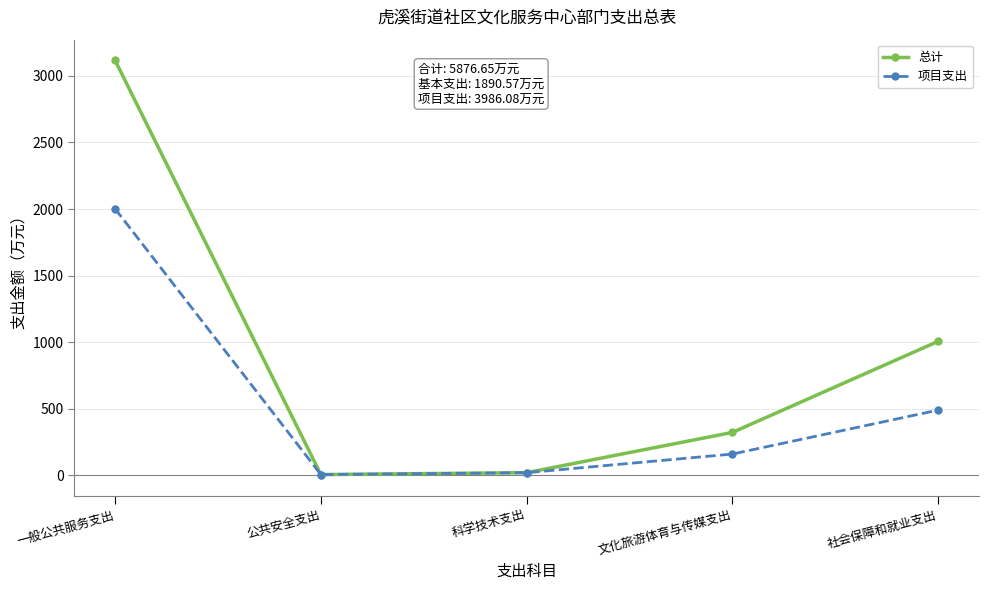

What is the total value across all series at 文化旅游体育与传媒支出?

482.5